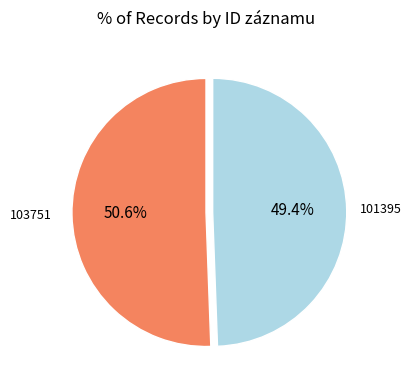

True or false: 103751 accounts for 57% of the total.

False